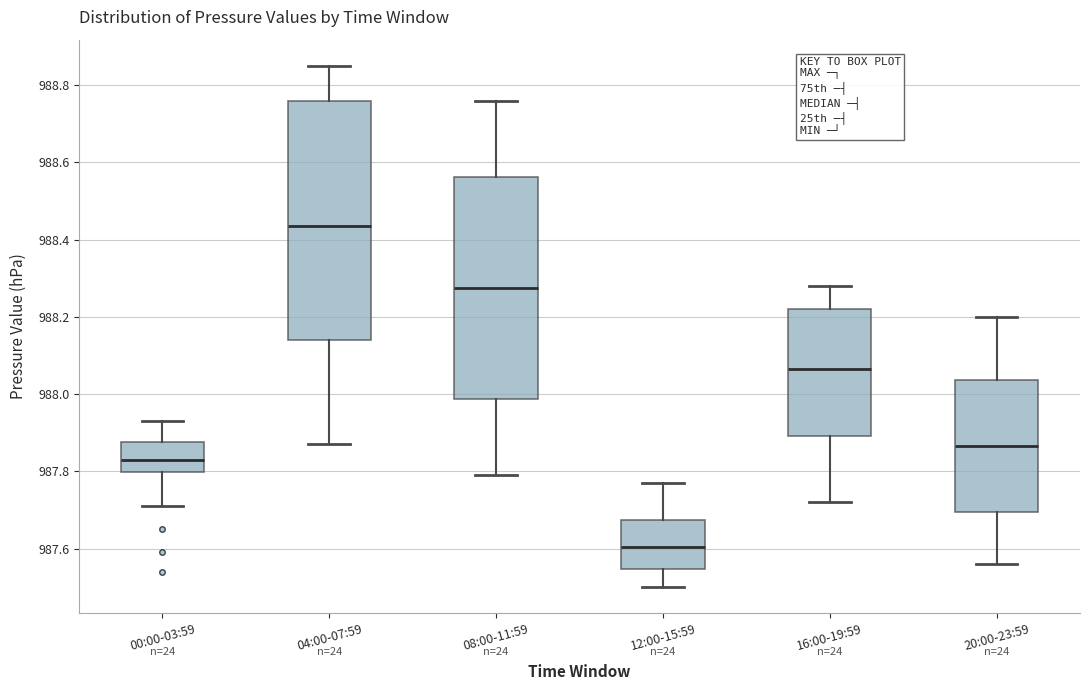

Where does the median line of the box for 08:00-11:59 sit on the y-axis? The values are not printed on the chart, so give them approximately, as read against the axis.

988.28